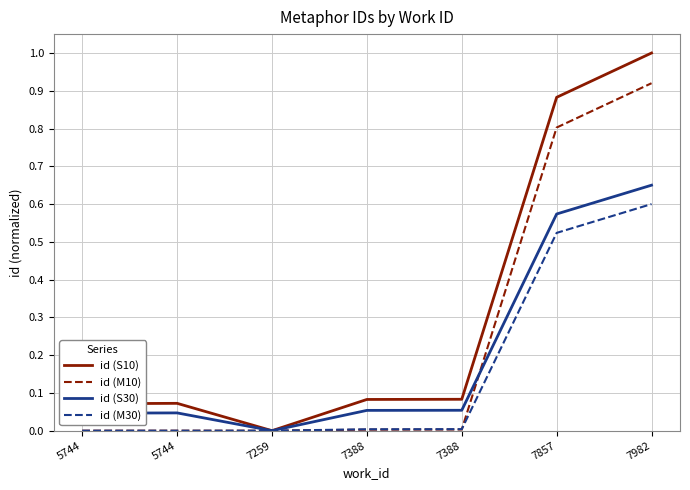

Where is id (S10) nearest to the value 0?

7259